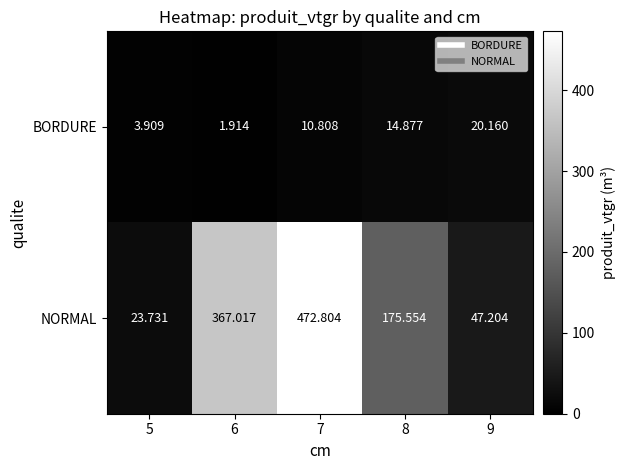

List the series in order of their peak value, lowest first.

BORDURE, NORMAL